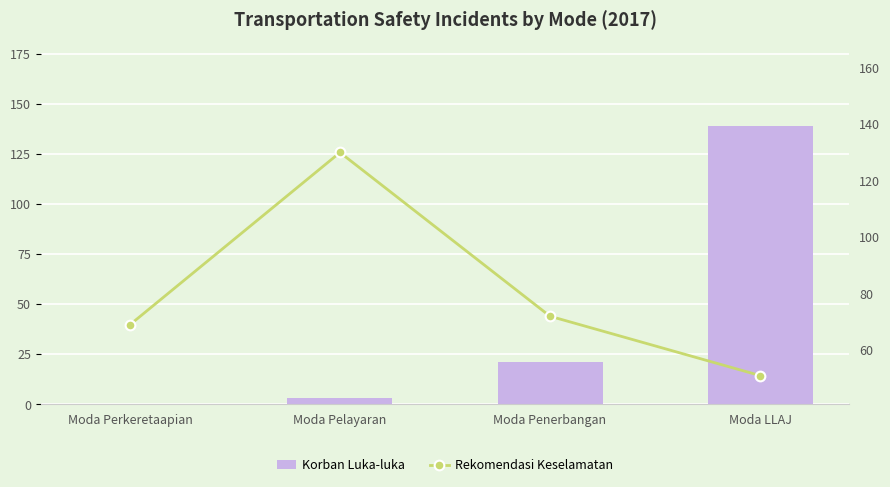

The Korban Luka-luka series shows 21 at Moda Penerbangan. True or false?

True